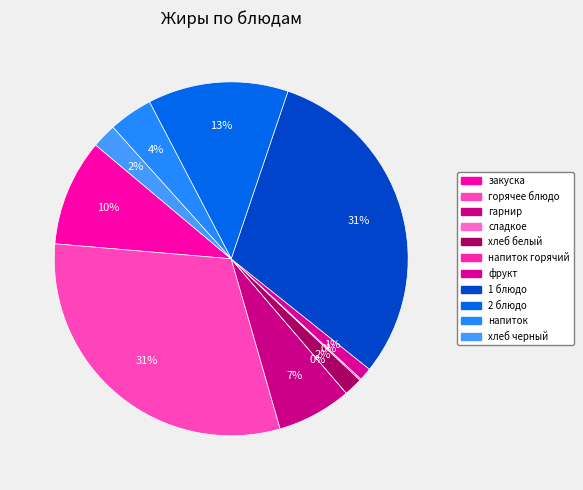

Is there any slice that represents more than half of the pie?

No